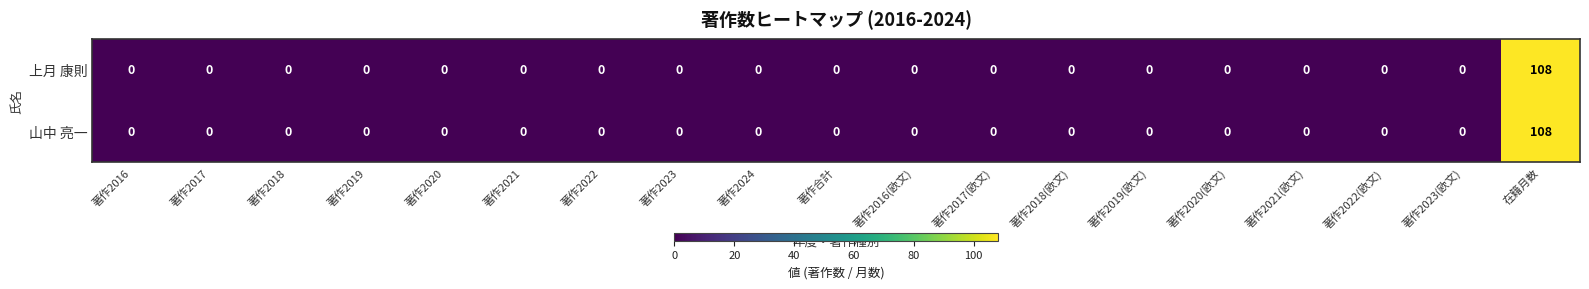

Which label corresponds to the largest value in the chart?

在籍月数